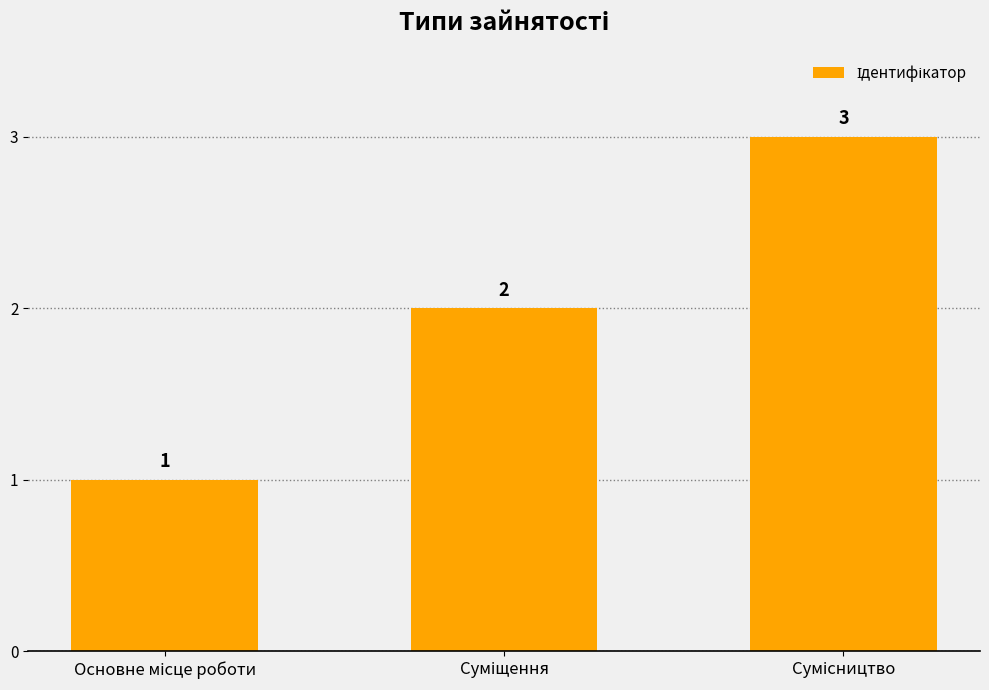

Are the bars horizontal?

No